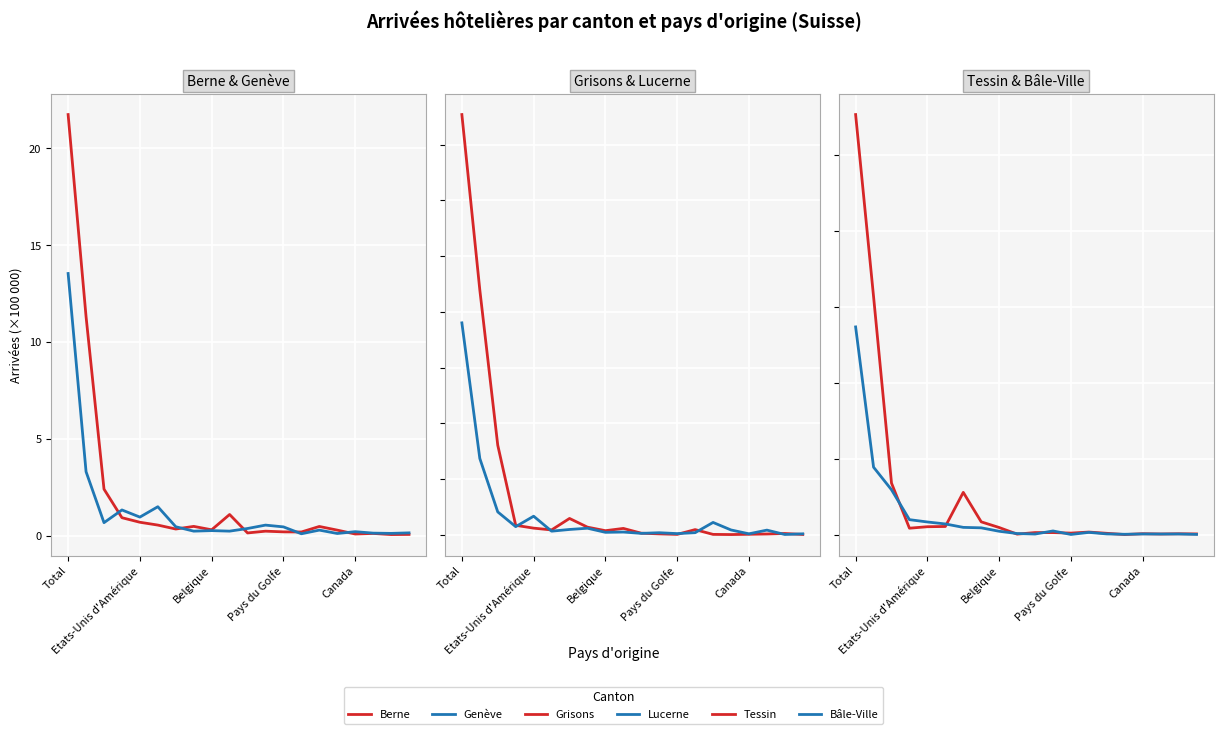

Which series changed the most between 6 and 18?

Tessin